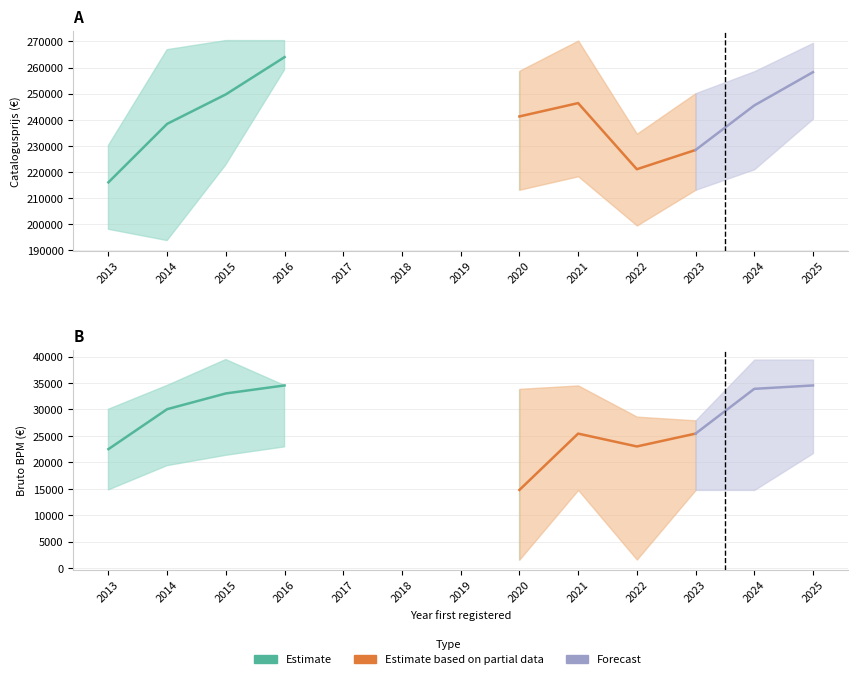

Which has a higher value, 2019 or 2018?

2018